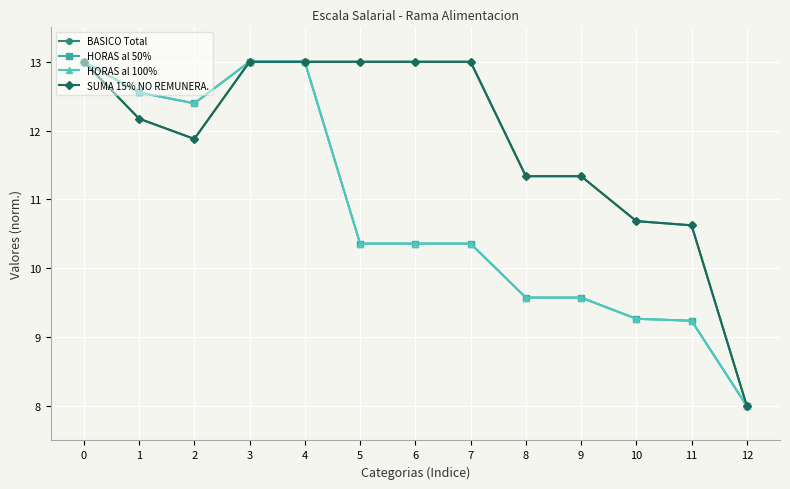

Where is the first local minimum for SUMA 15% NO REMUNERA.?

2